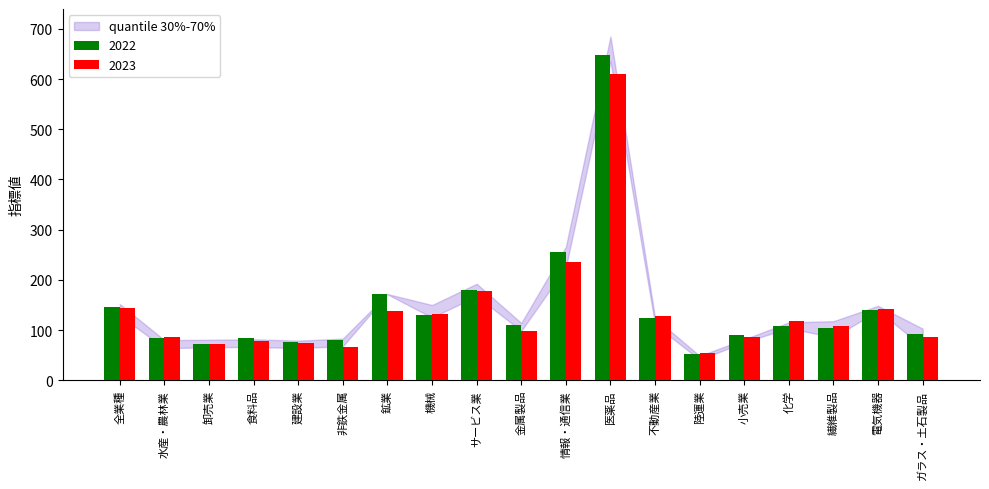

What is the total value across all series at 機械?

262.2